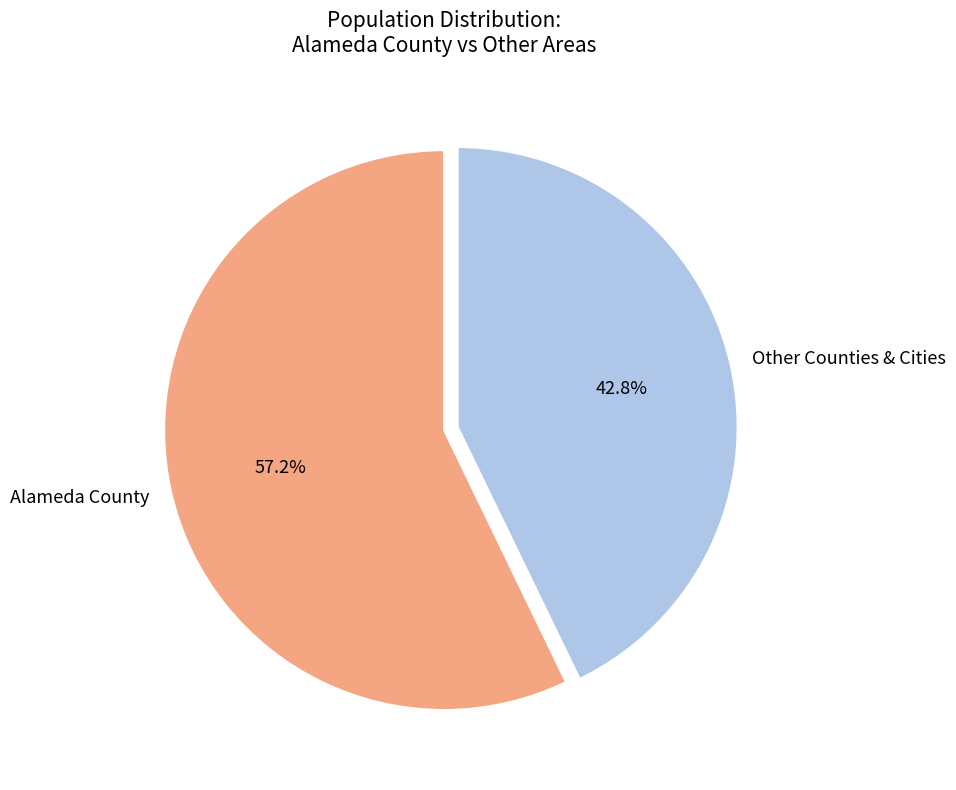

Between Alameda County and Other Counties & Cities, which is larger?

Alameda County